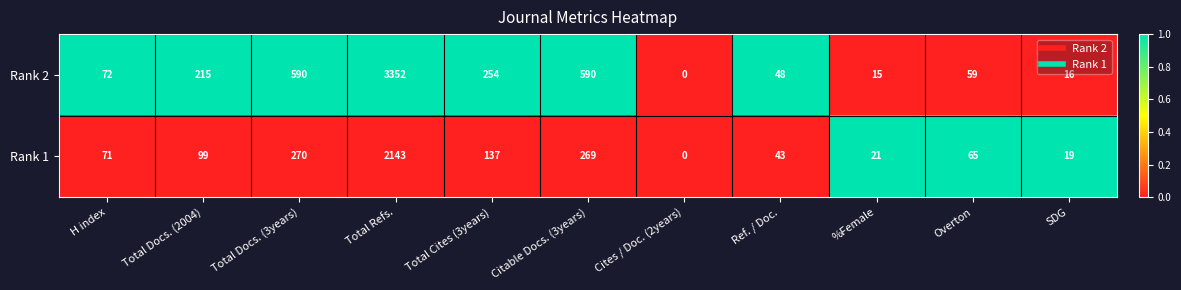

What is the total value across all series at Ref. / Doc.?

91